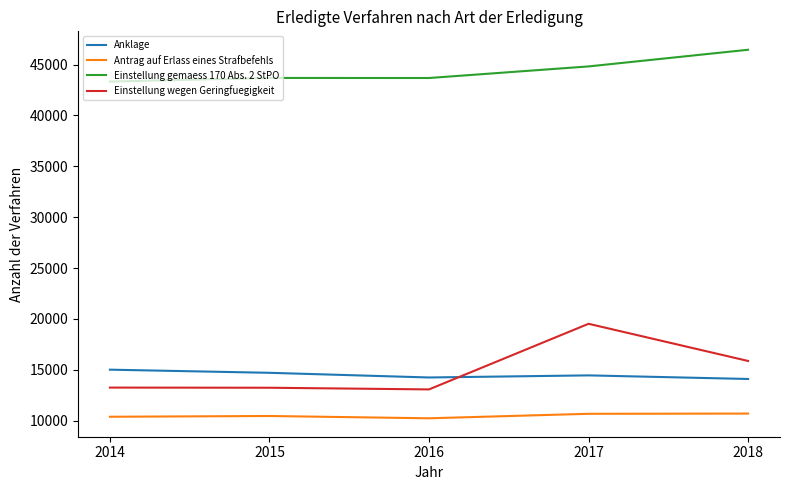

Is the value of Anklage at 2017 greater than the value of Einstellung wegen Geringfuegigkeit at 2016?

Yes